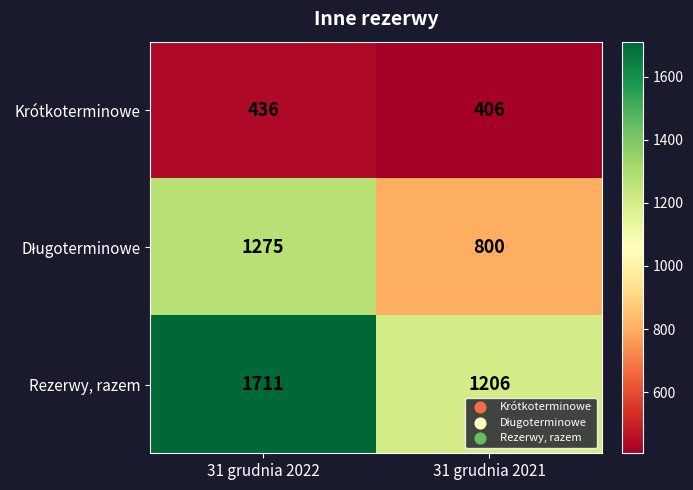

Which series has the largest range (max minus min)?

Rezerwy, razem